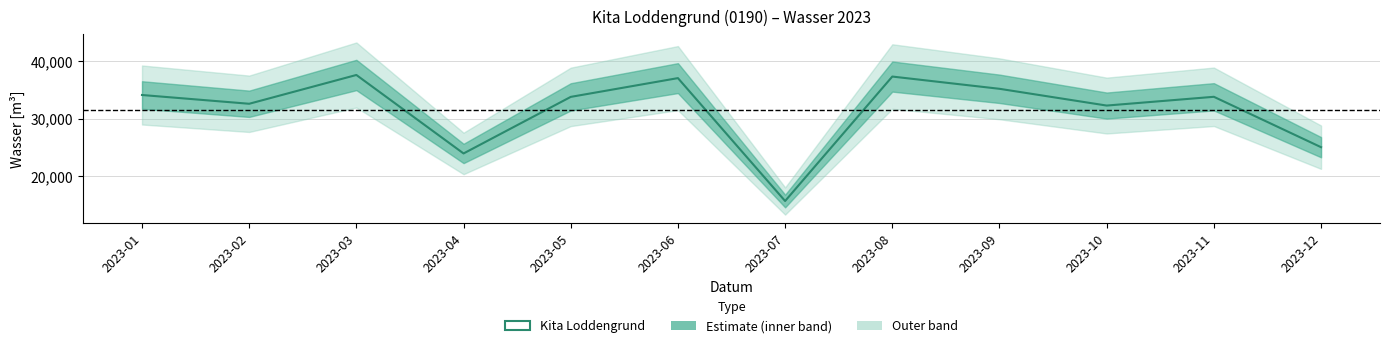

True or false: the data shows 15735 at 2023-07.

True